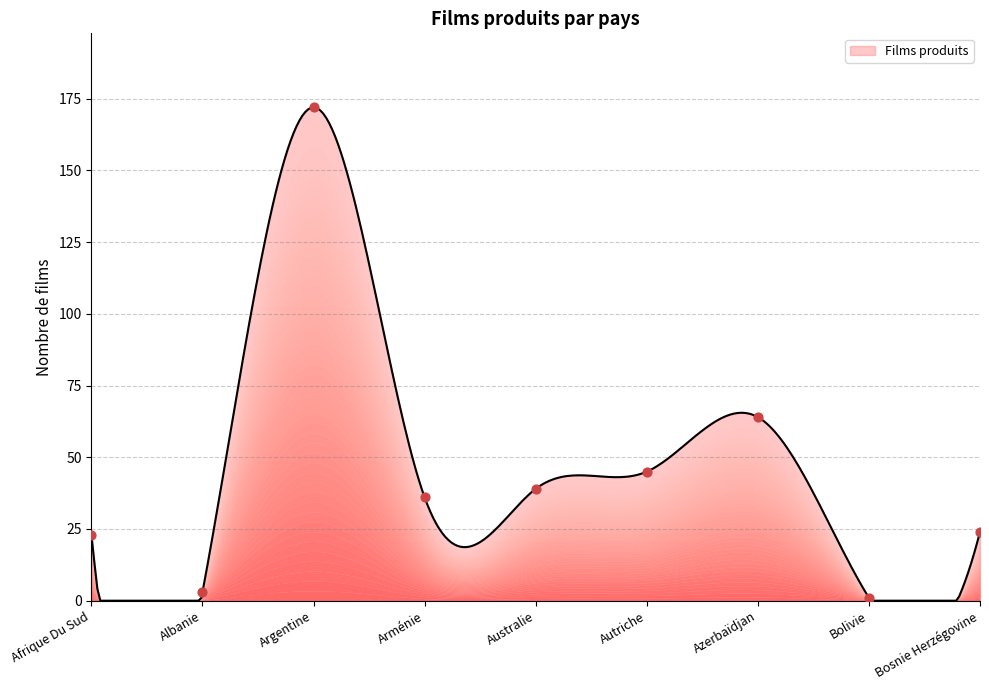

What is the change in value from Afrique Du Sud to Azerbaïdjan?

+41